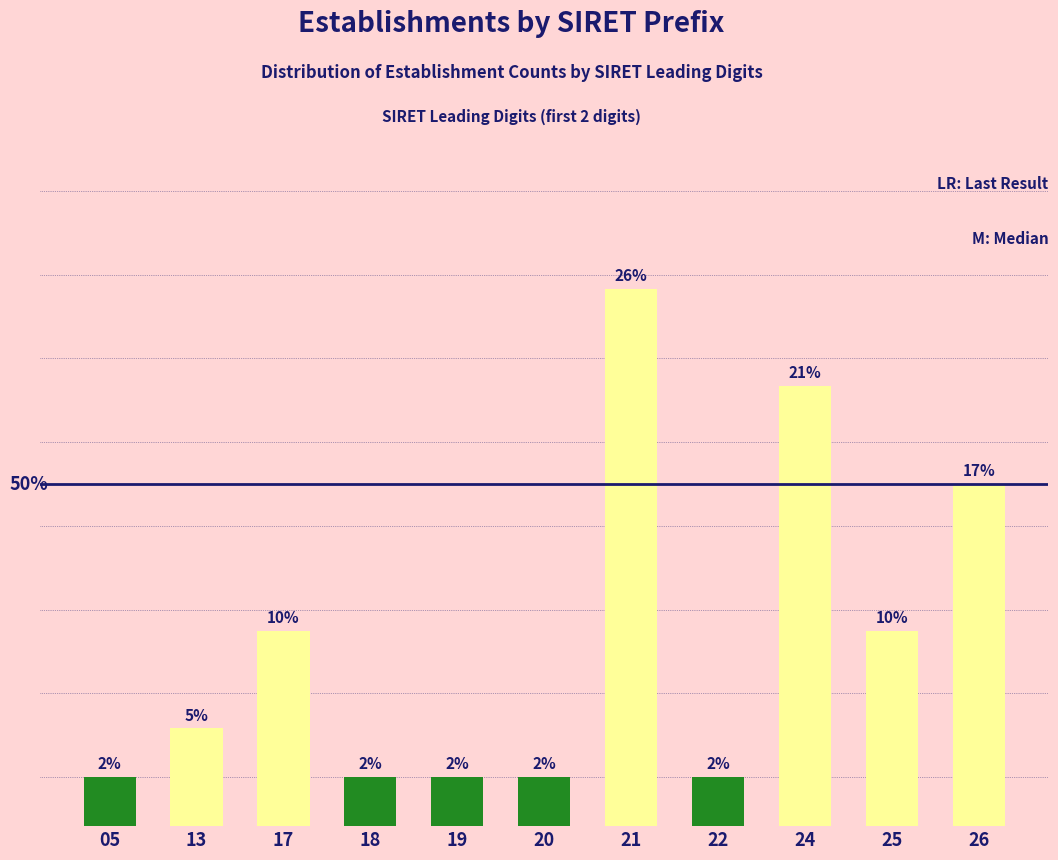

Are the bars horizontal?

No